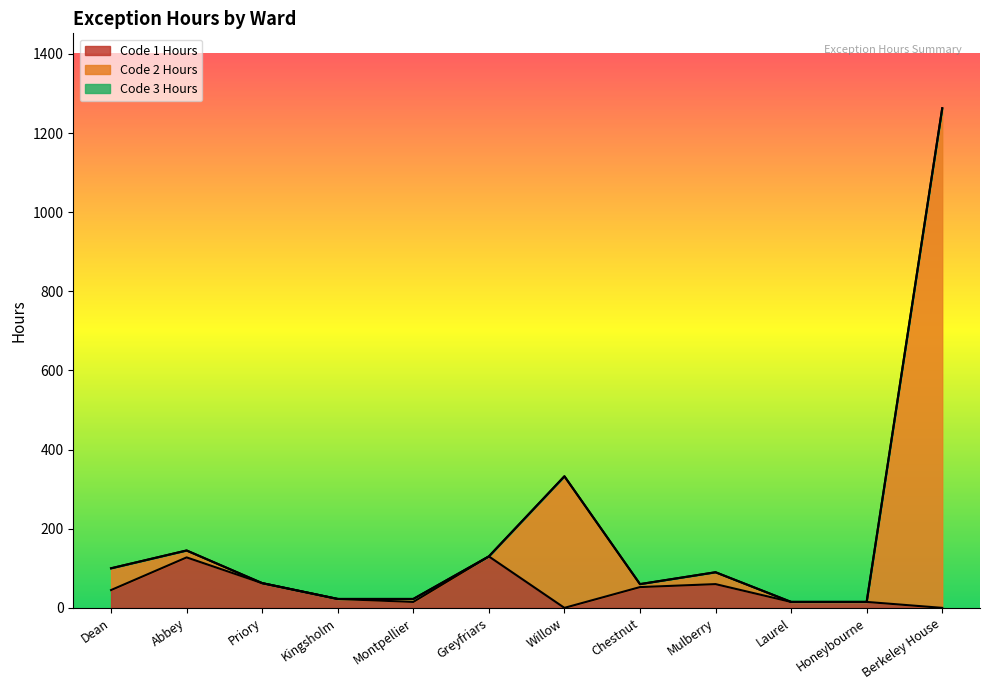

What is the value of the Code 2 Hours point at the 3rd from the left?

62.5